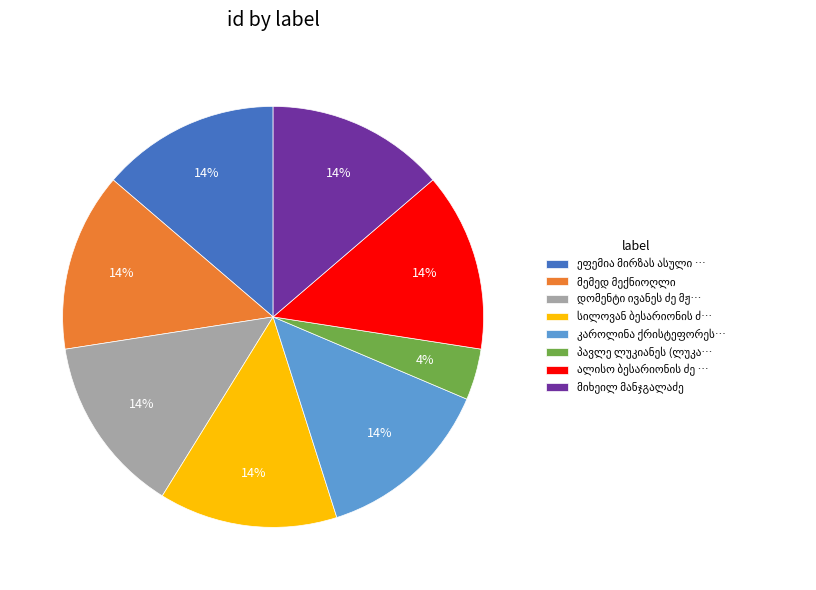

To the nearest percent, what is the difference between the largest and smallest slice percentages?

10%